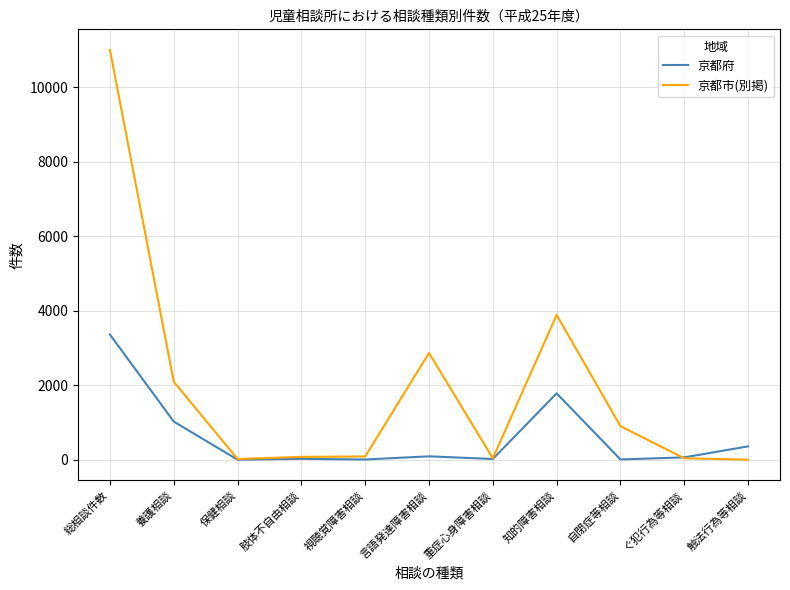

How many distinct data groups are displayed?

2